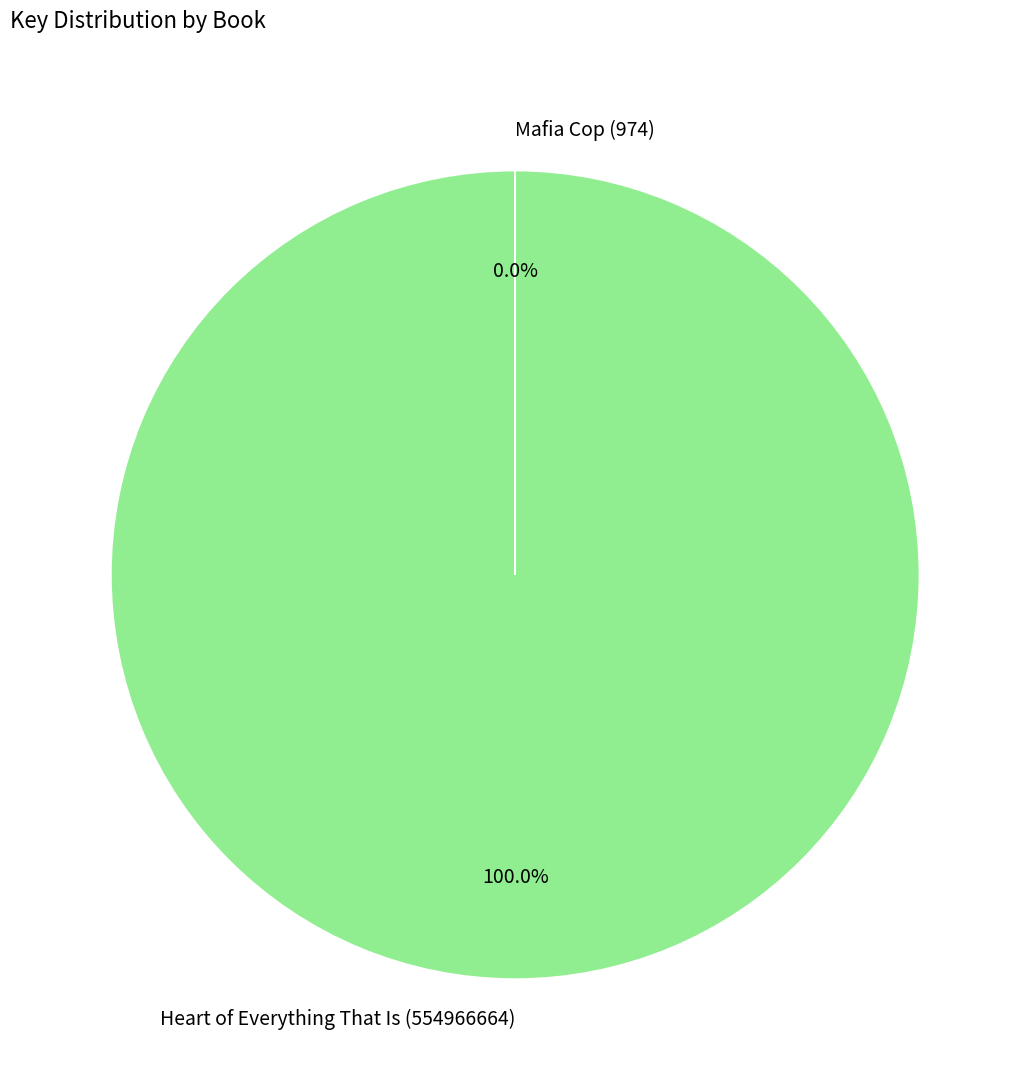

What is the change in value from Heart of Everything That Is (554966664) to Mafia Cop (974)?

-554965690